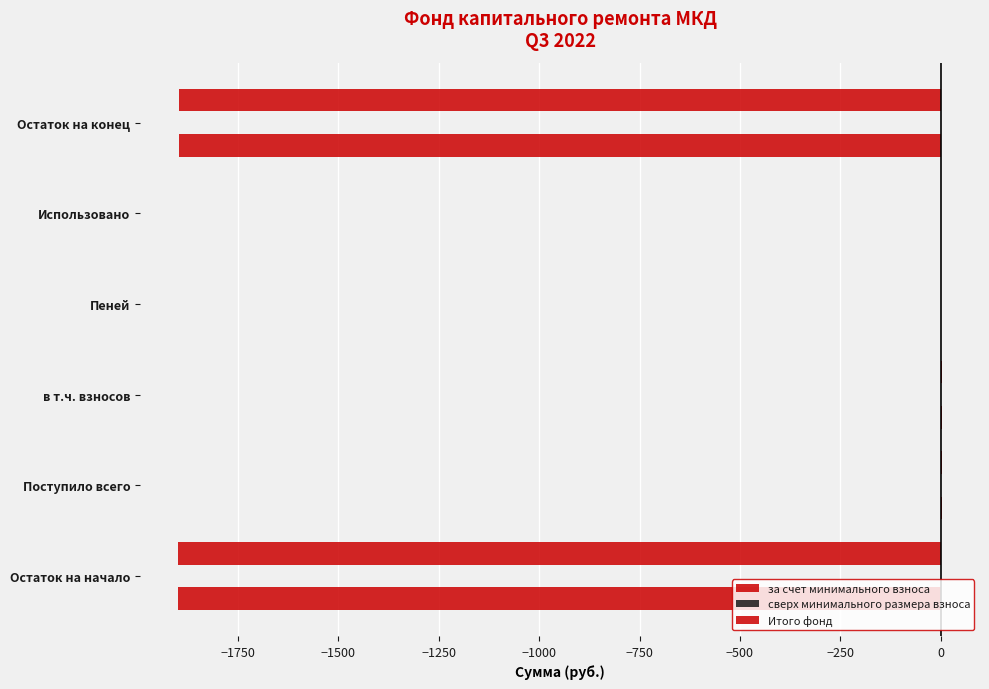

Which series has the widest spread of values?

за счет минимального взноса